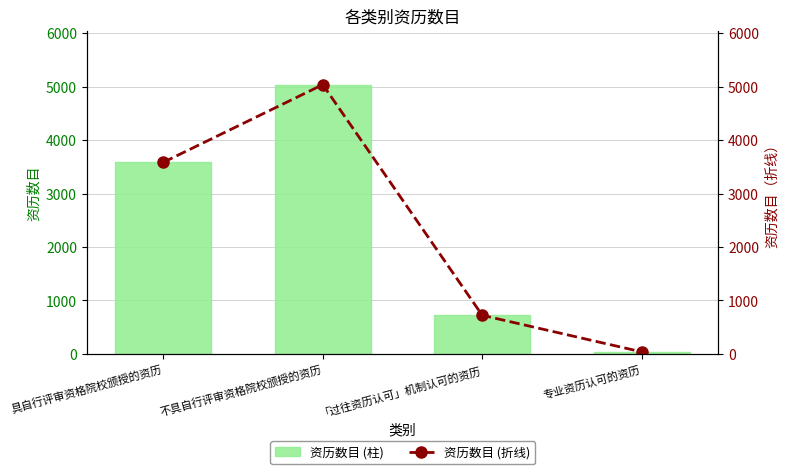

What is the smallest value displayed?

39